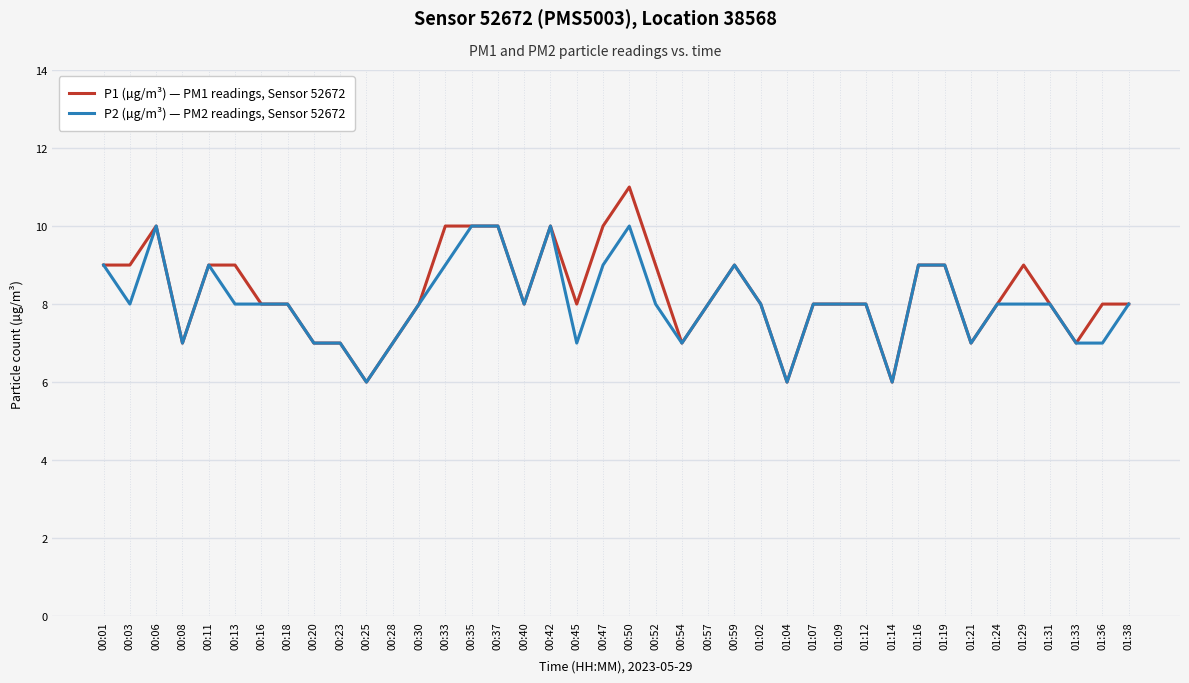

How many lines are shown in the chart?

2